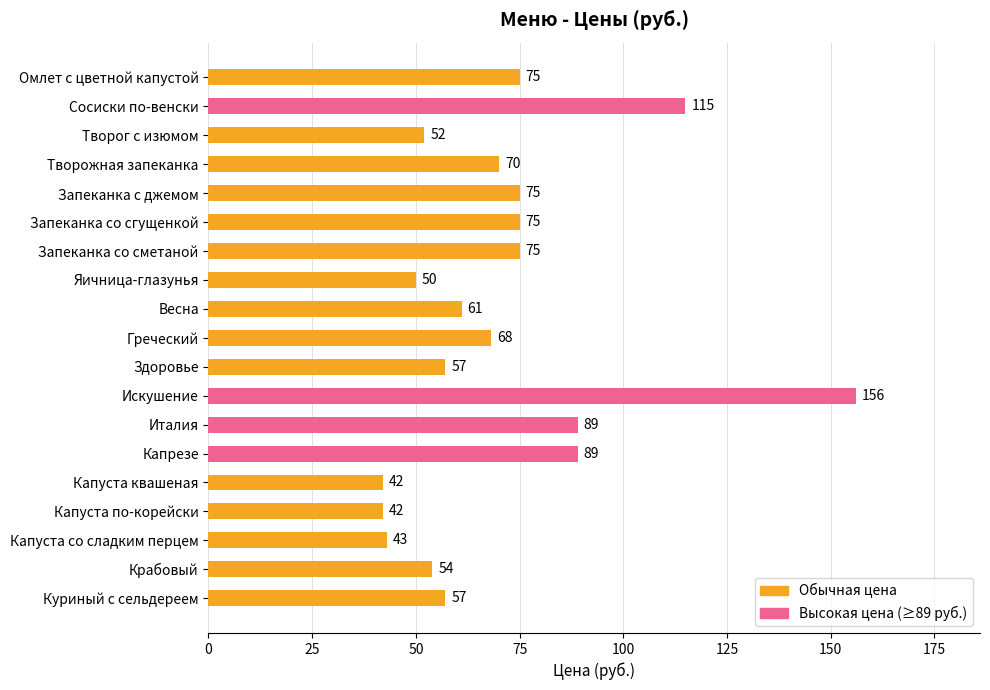

How many series are shown in this chart?

1